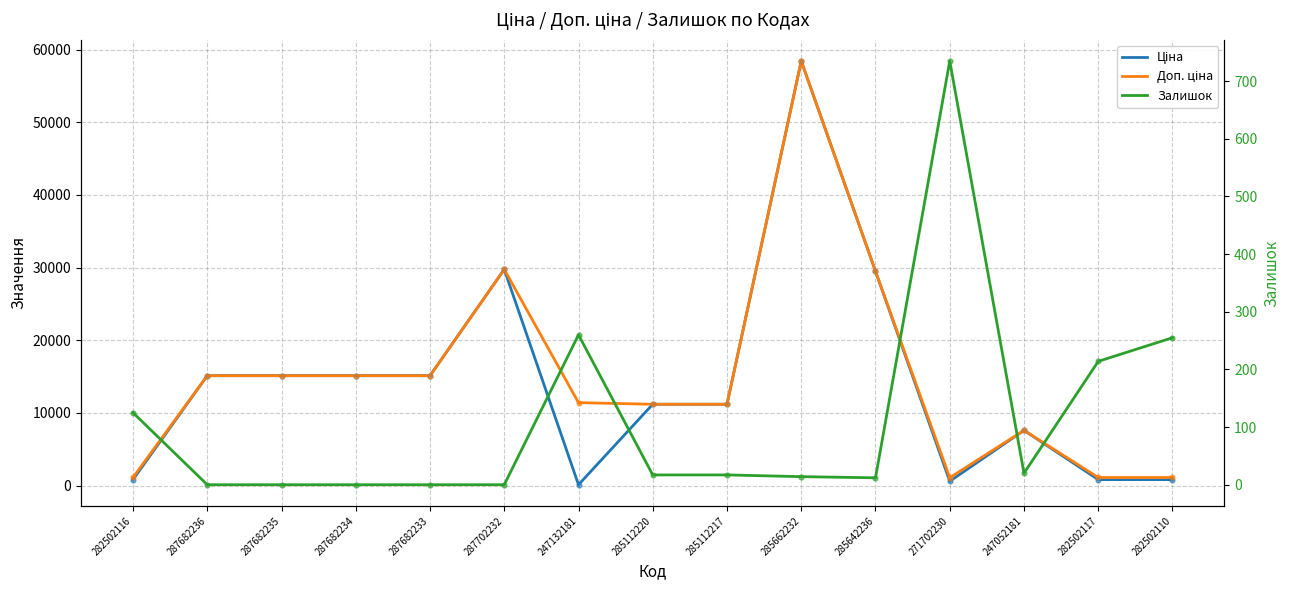

Which series reaches the maximum Y coordinate?

Ціна